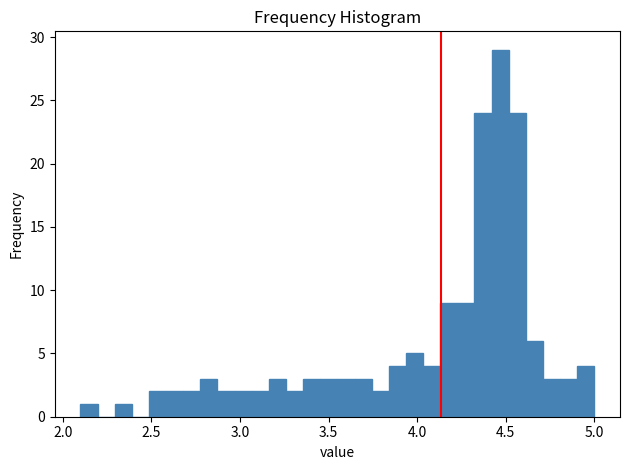

Read against the x-axis, roughly where is the centre of the tallest bar?

4.45